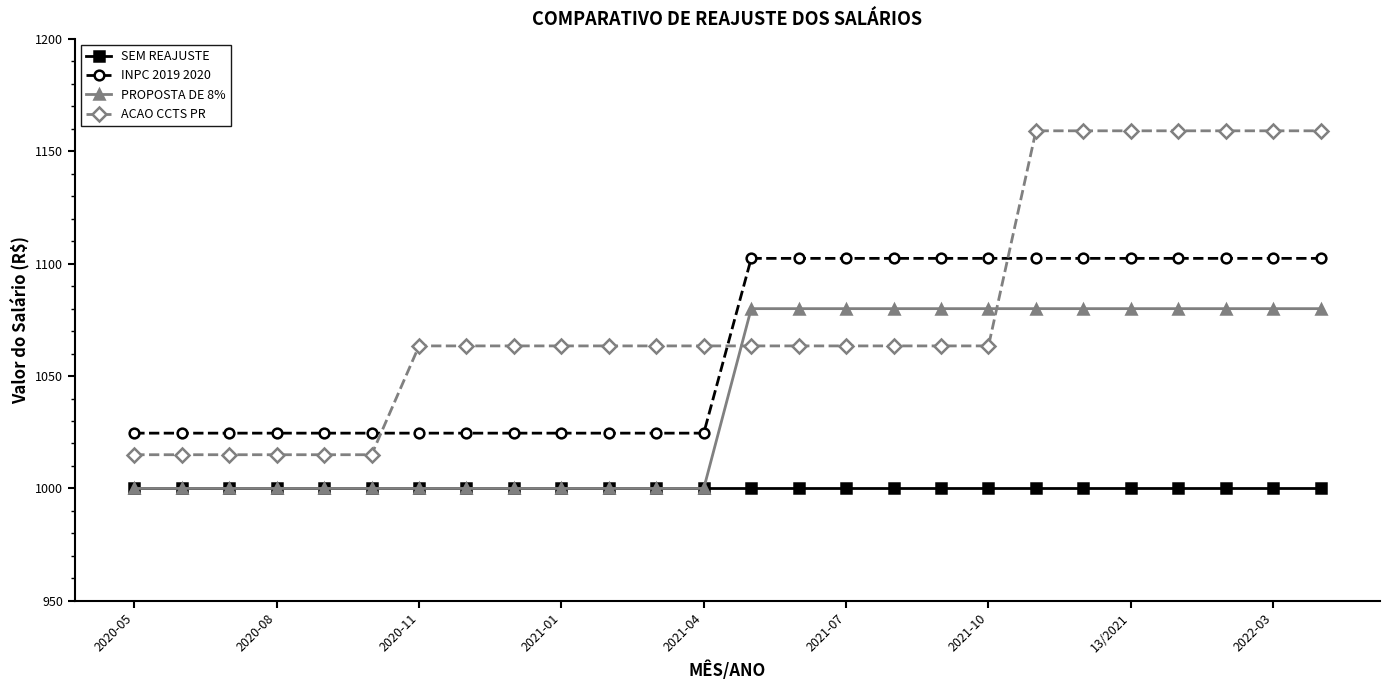

What is the difference between the maximum and minimum values in the PROPOSTA DE 8% series?

80.0